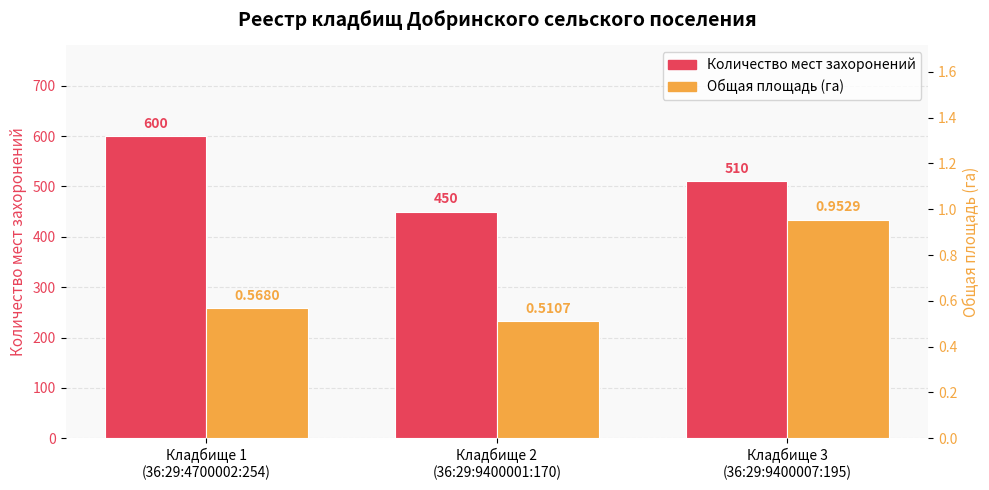

What is the average value of the Количество мест захоронений series?

520.0